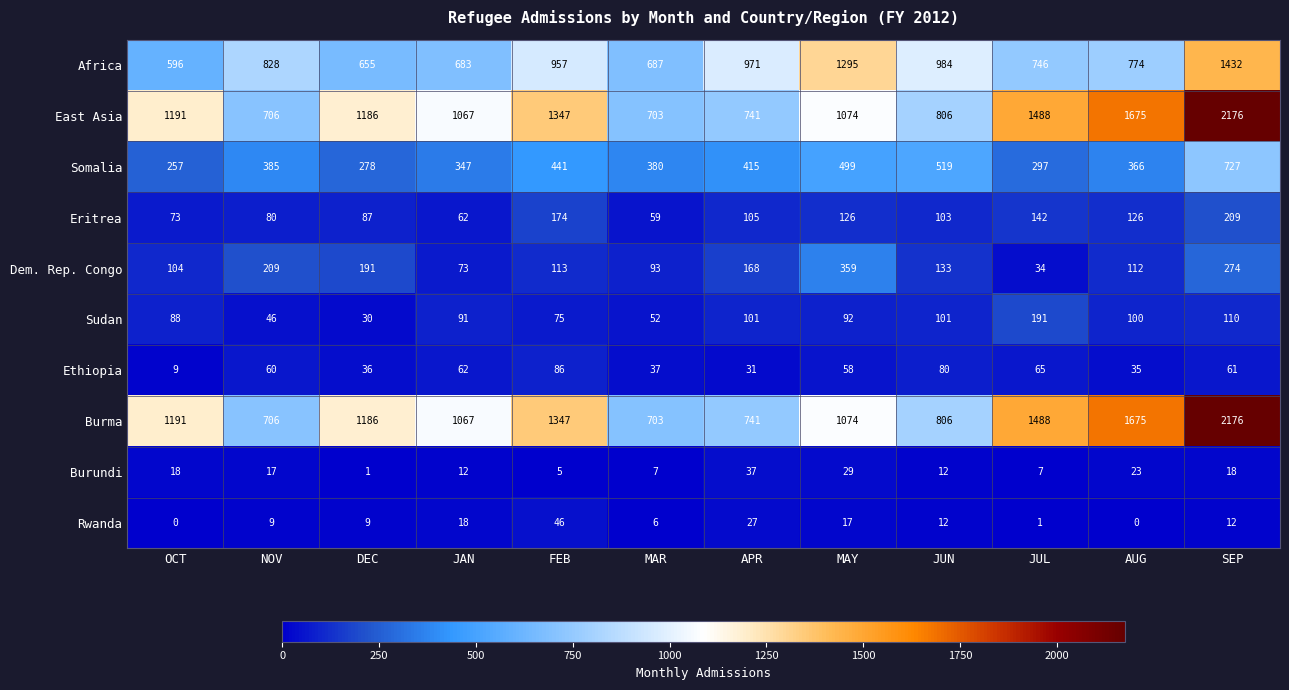

At which category is the sum across all series the highest?

SEP